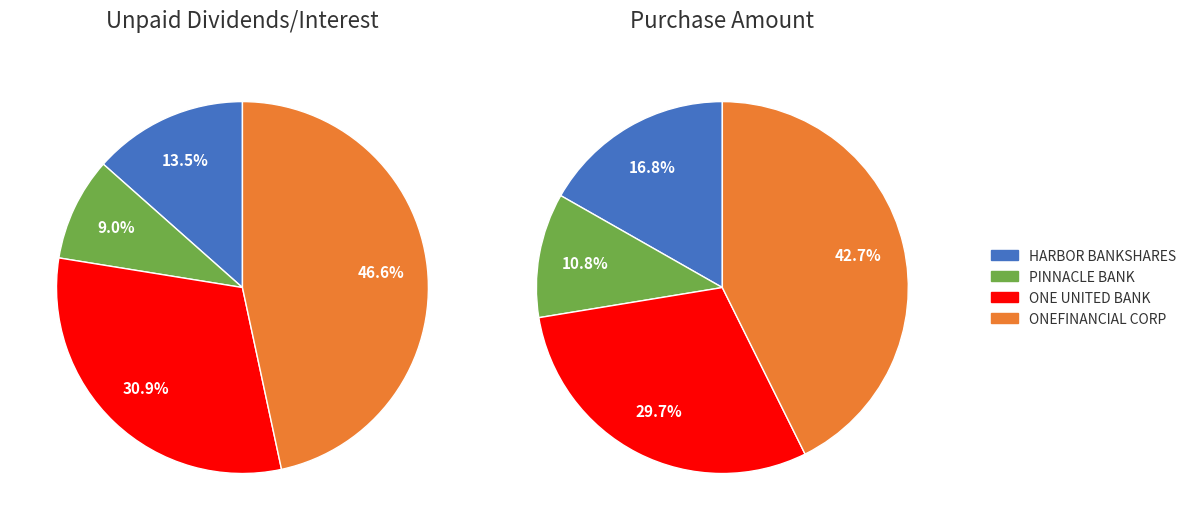

Does any single category account for the majority?

No